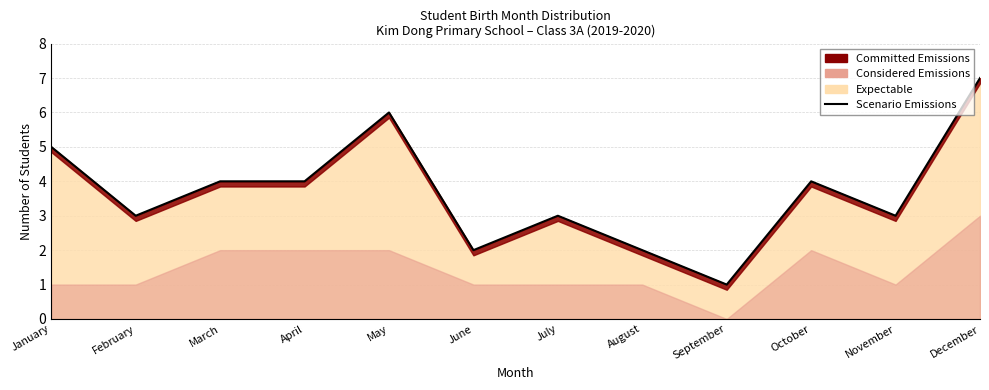

How many values are between 3 and 5?

7